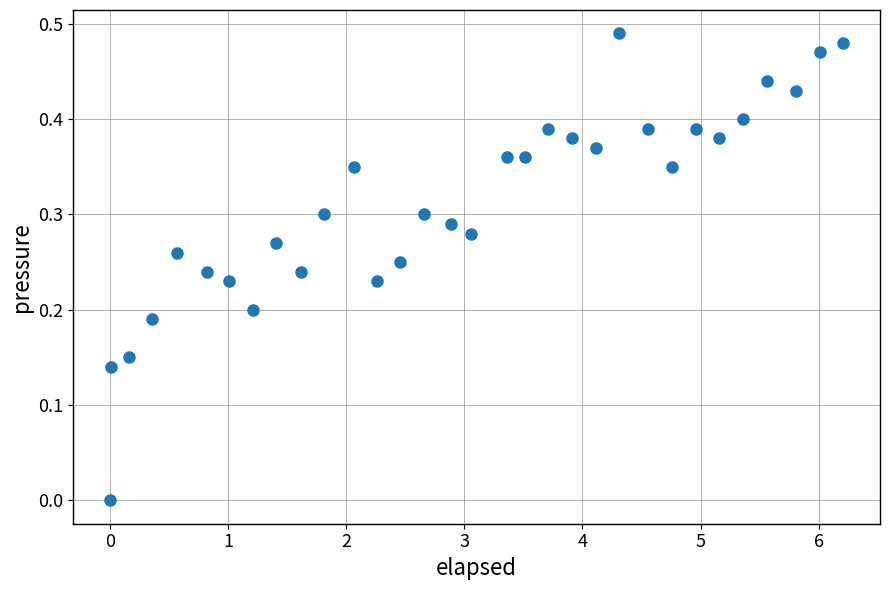

How many points are shown in the scatter plot?

32